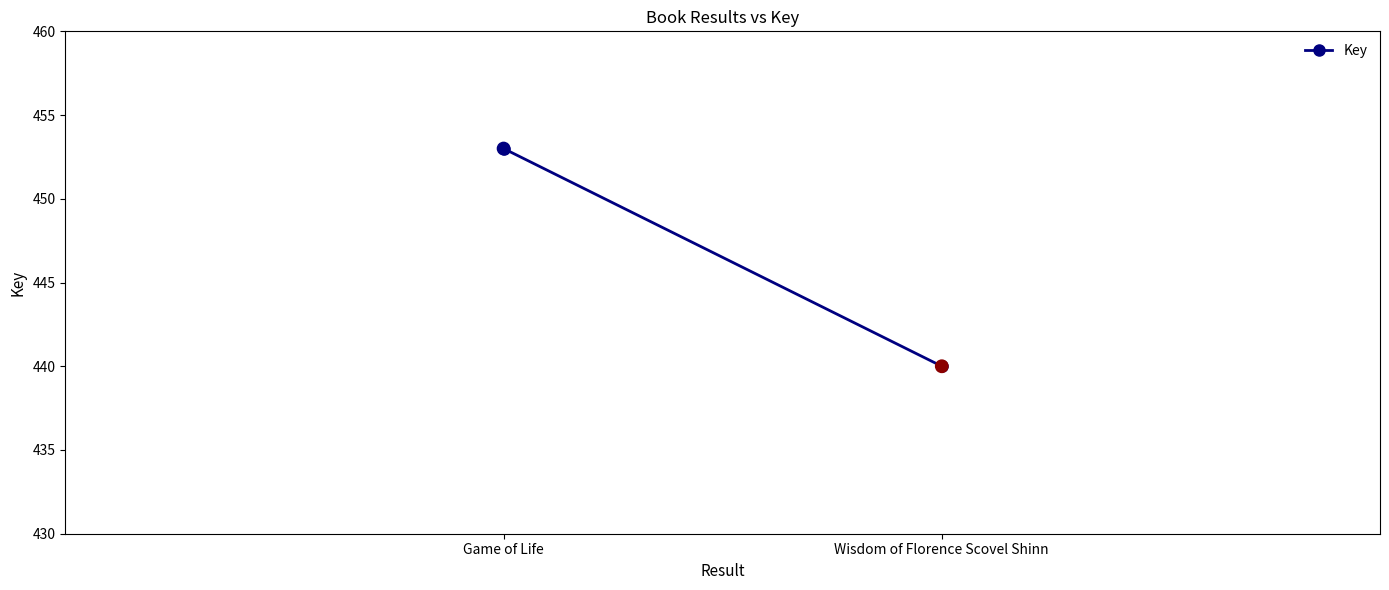

What is the range of Y values (max minus min)?

13